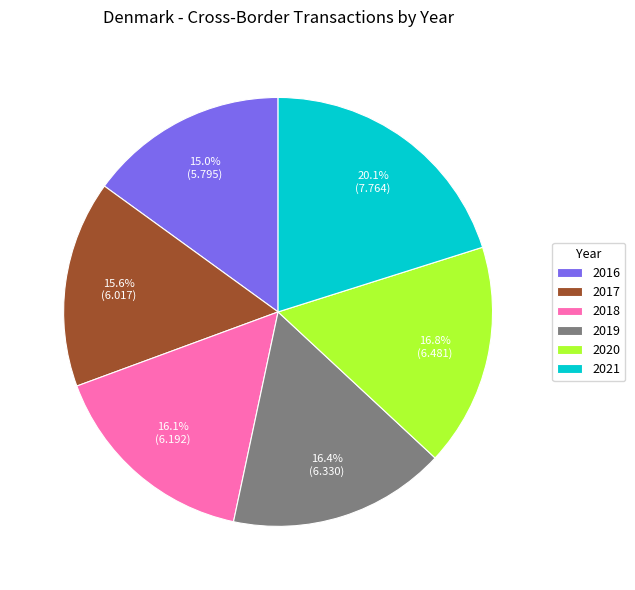

Is there any slice that represents more than half of the pie?

No